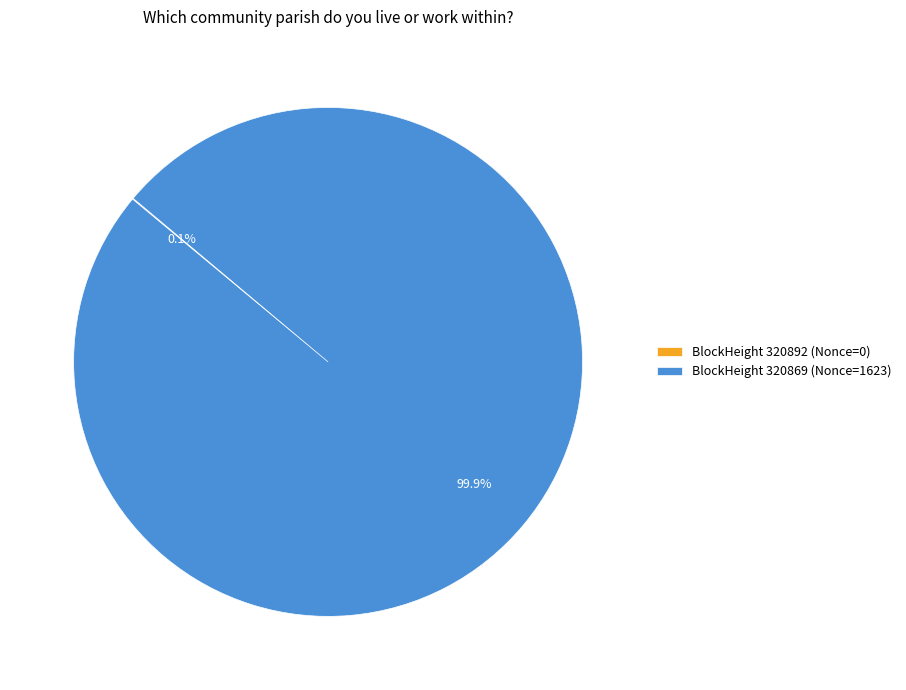

What is the majority slice?

BlockHeight 320869 (Nonce=1623)